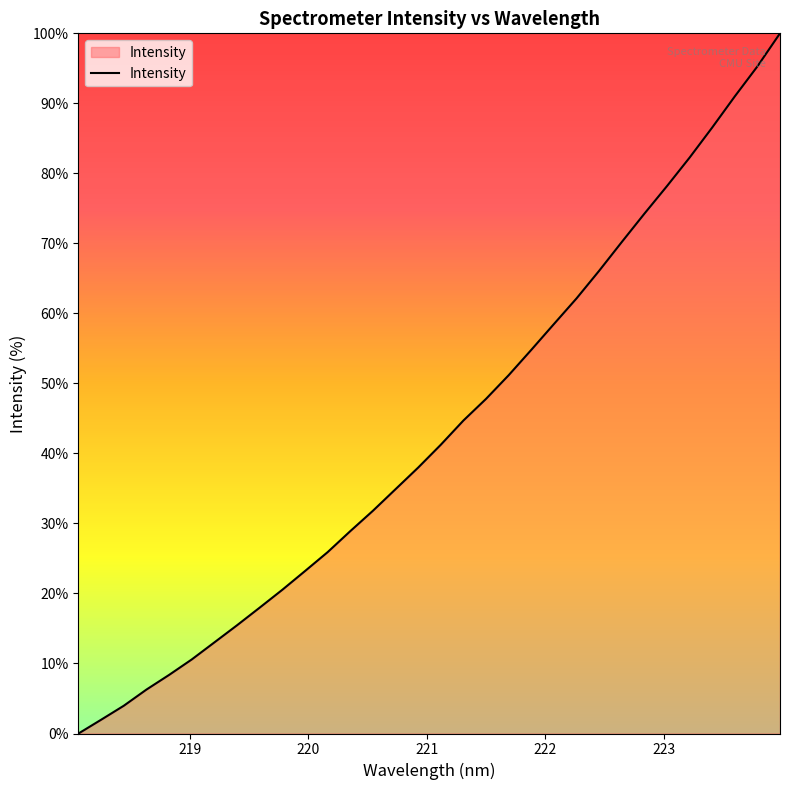

What is the maximum value shown in the chart?

100.0